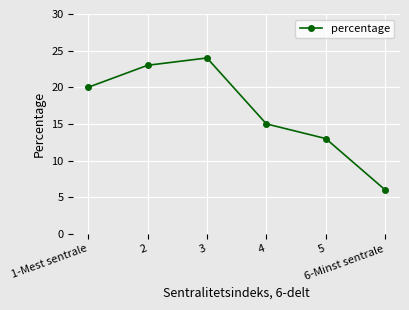

What is the label of the 4th point from the left?

4